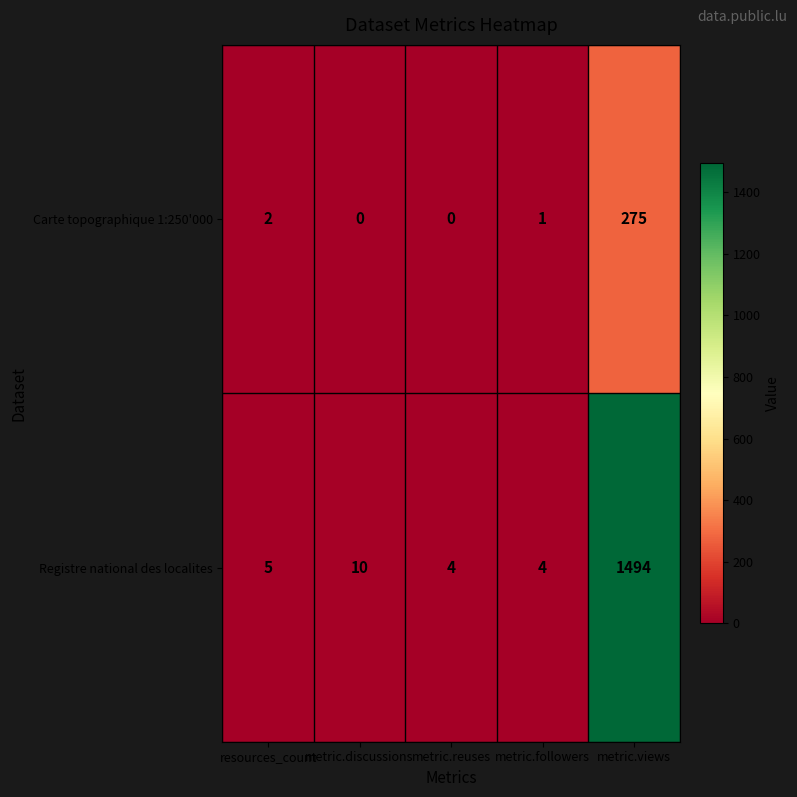

How many distinct data groups are displayed?

2